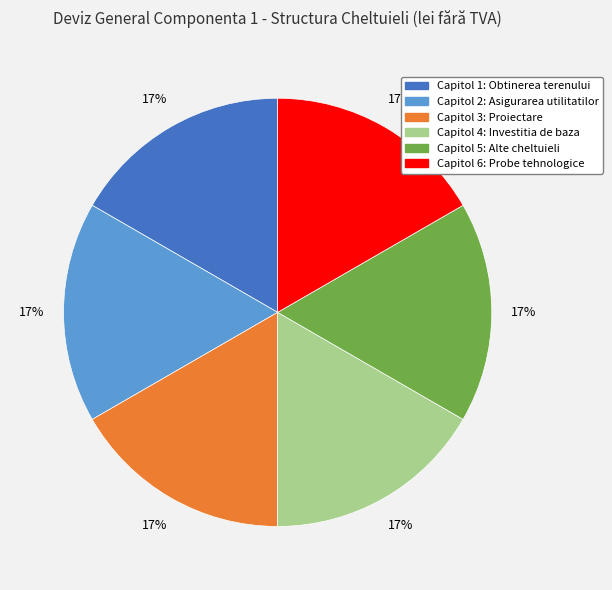

Does any single category account for the majority?

No